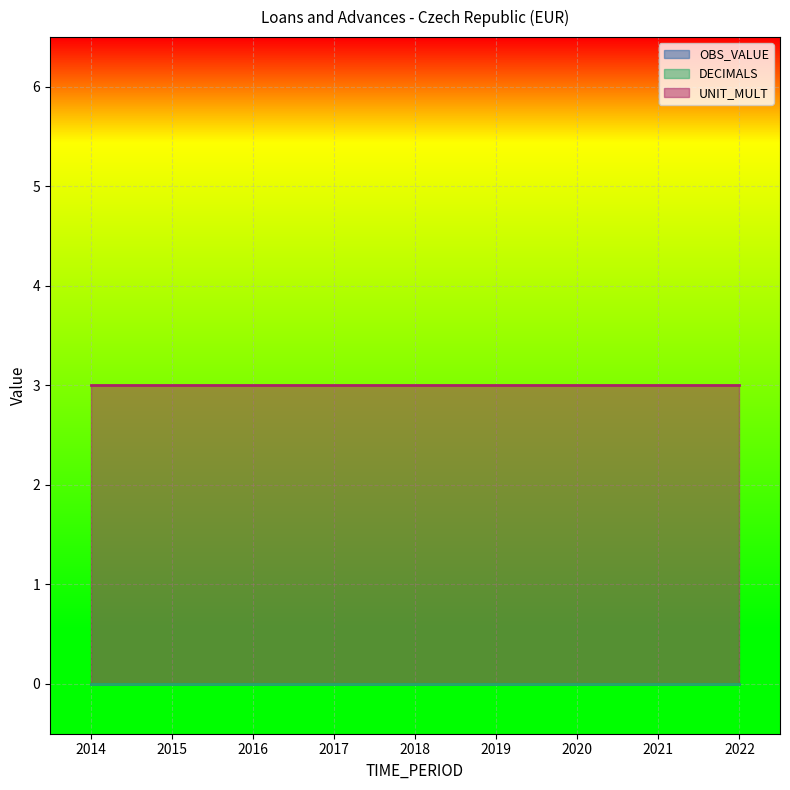

What is the maximum value for UNIT_MULT?

3